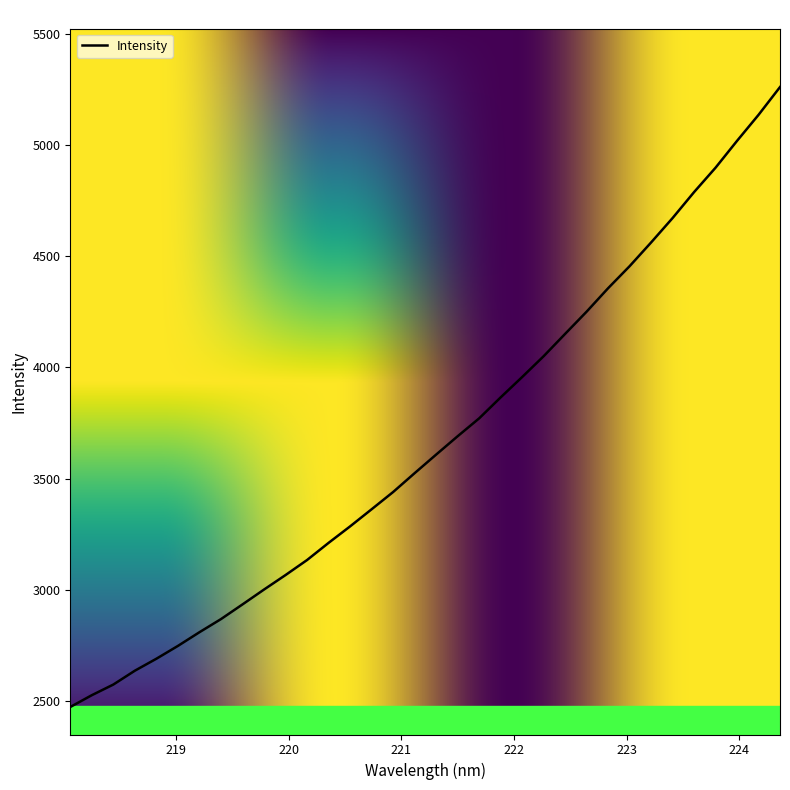

What is the difference between the maximum and minimum values?

2786.7